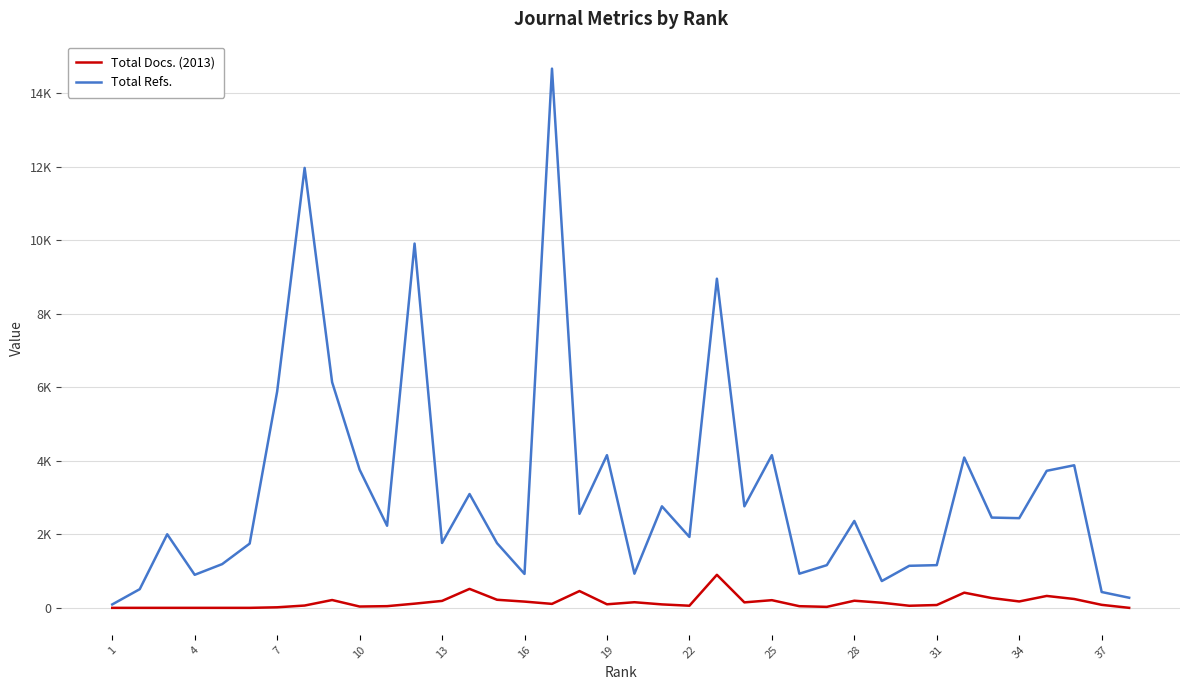

Reading left to right, transcribe all the data shown in this chart.

Total Docs. (2013): 0	0	0	0	0	0	15	63	213	36	46	114	189	516	220	170	108	457	97	153	94	58	899	149	209	45	27	194	139	57	77	413	267	174	324	241	82	0
Total Refs.: 93	508	2002	899	1190	1748	5885	11969	6139	3759	2234	9911	1765	3097	1760	923	14670	2559	4154	929	2762	1929	8955	2762	4154	929	1162	2364	729	1144	1162	4090	2456	2440	3728	3879	431	275